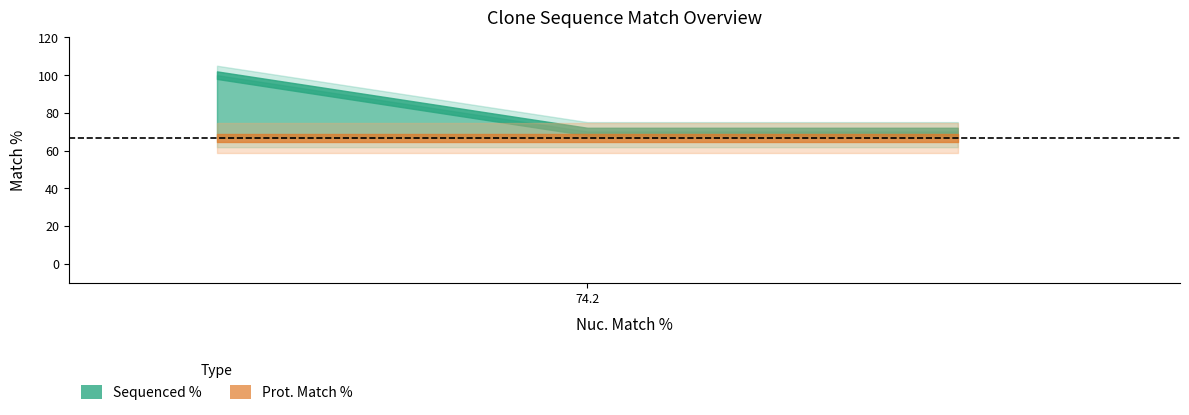

Count the number of data series in this chart.

2